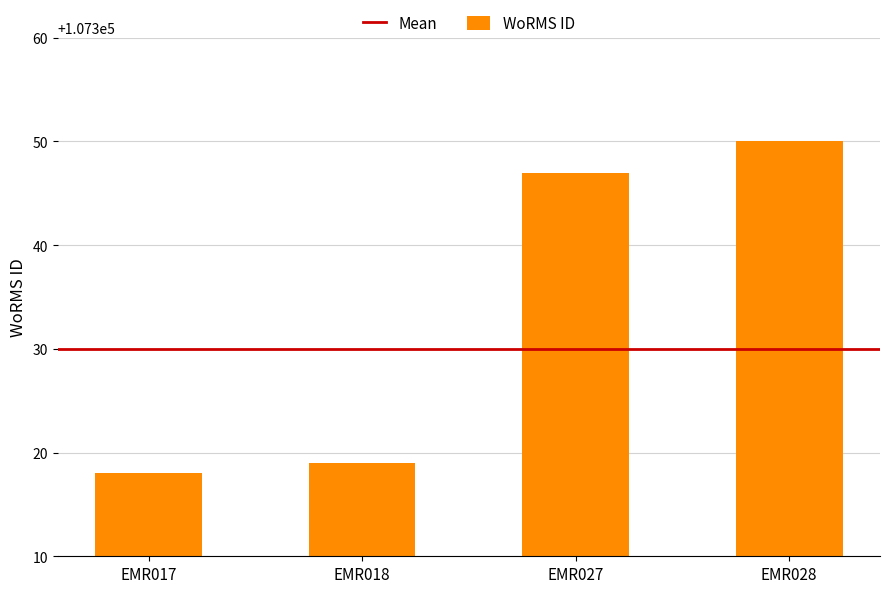

Does the chart contain any negative values?

No